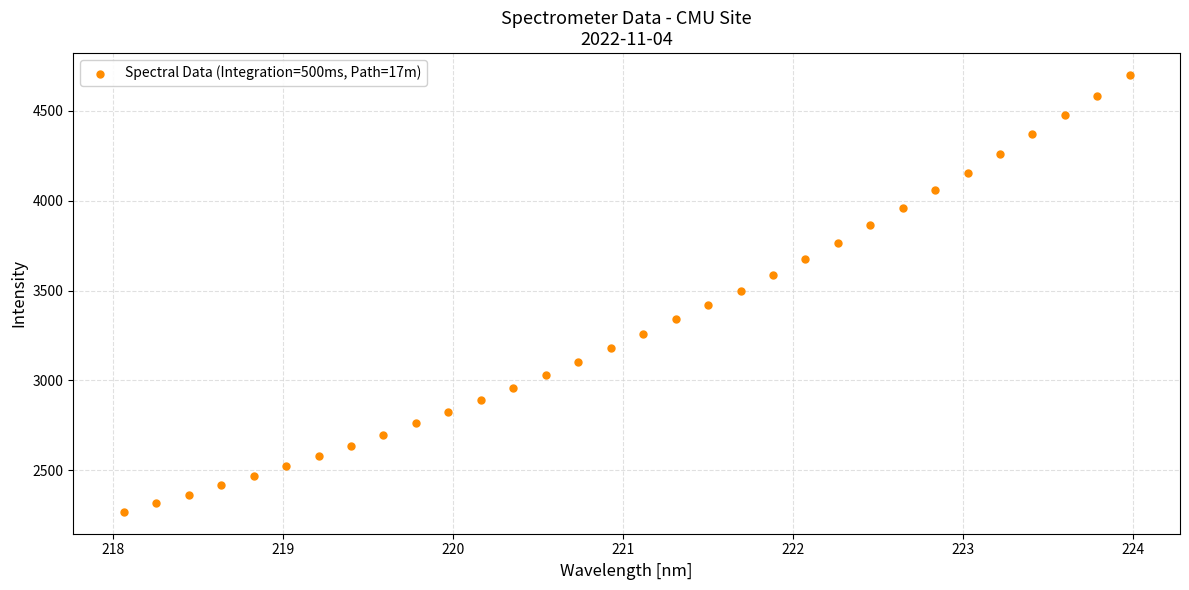

What is the range of Y values (max minus min)?

2430.3